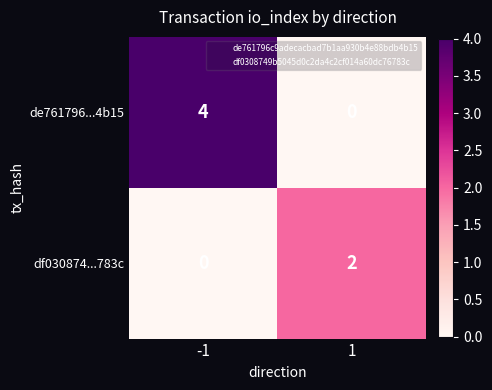

Which series has the widest spread of values?

de761796...4b15